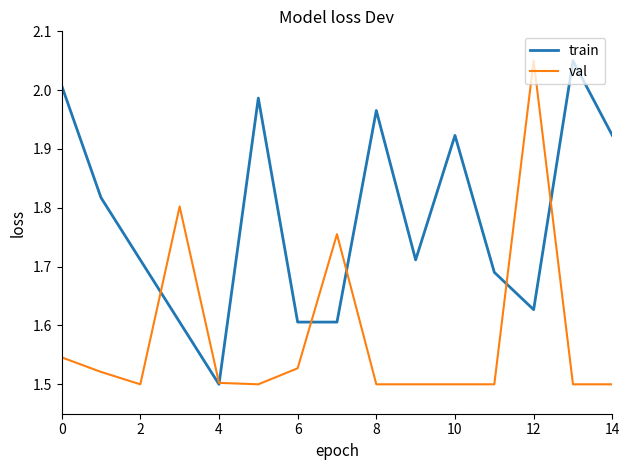

Which series has the largest total across all categories?

train